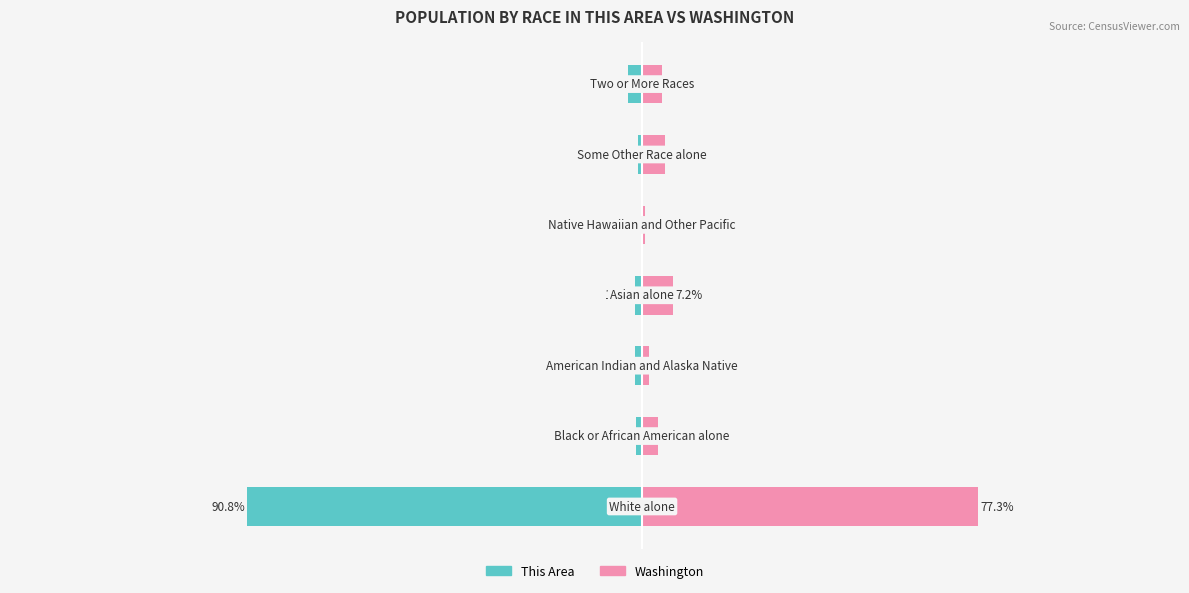

How many bars are there in total?

14